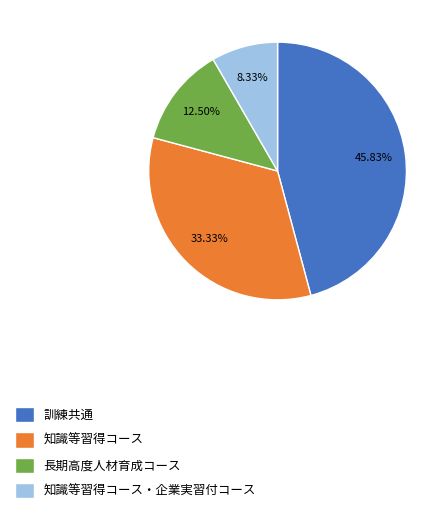

Rank the categories by value from highest to lowest.

訓練共通, 知識等習得コース, 長期高度人材育成コース, 知識等習得コース・企業実習付コース